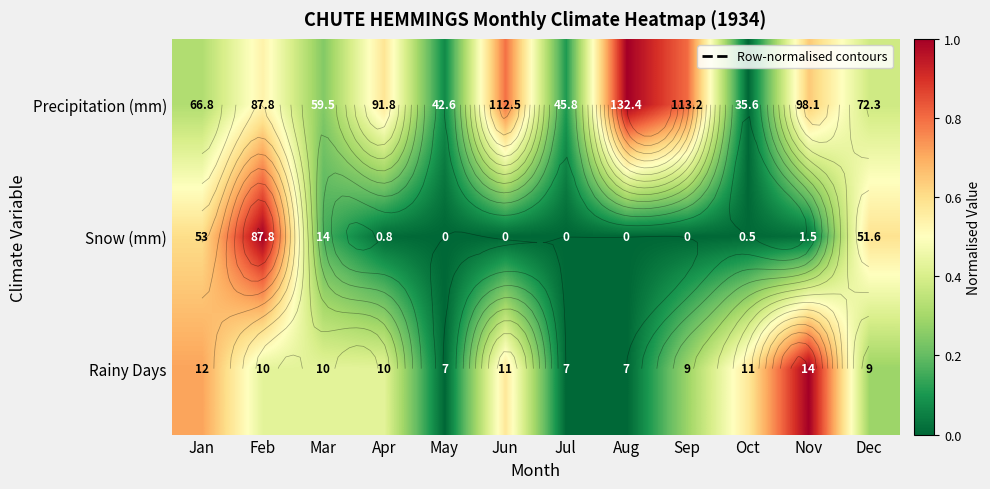

Between Jan and Oct, which series saw the biggest shift?

Snow (mm)